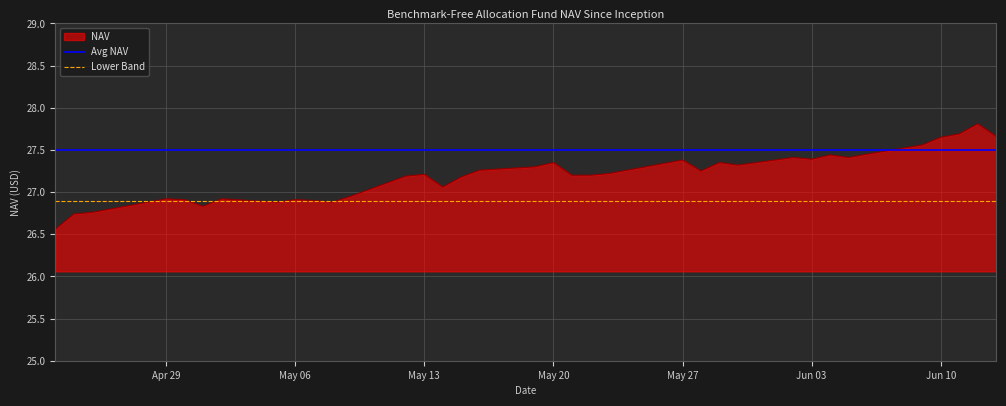

The value of Avg NAV at Apr 29 is 27.5. True or false?

True